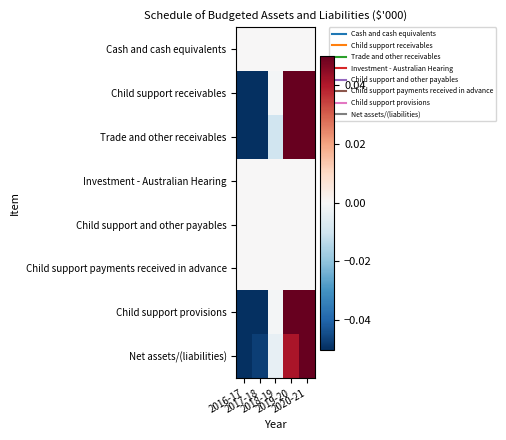

How many categories are shown in the chart?

5